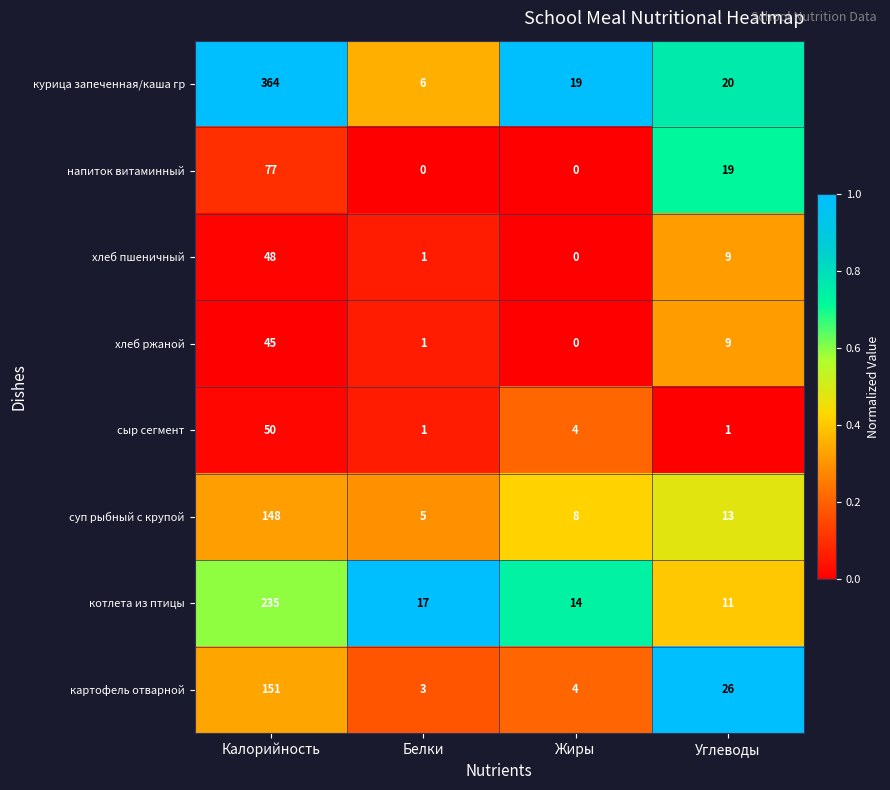

True or false: суп рыбный с крупой has a value of 8 at Жиры.

True